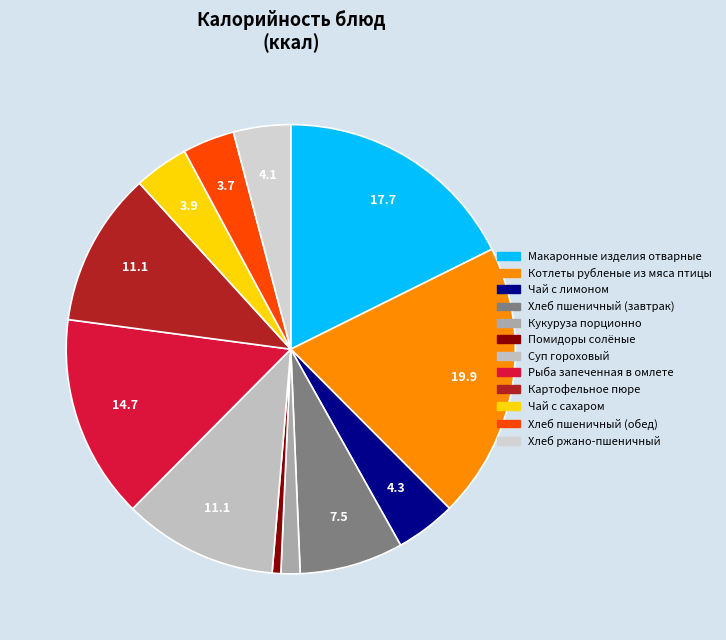

Which slice is the smallest?

Помидоры солёные